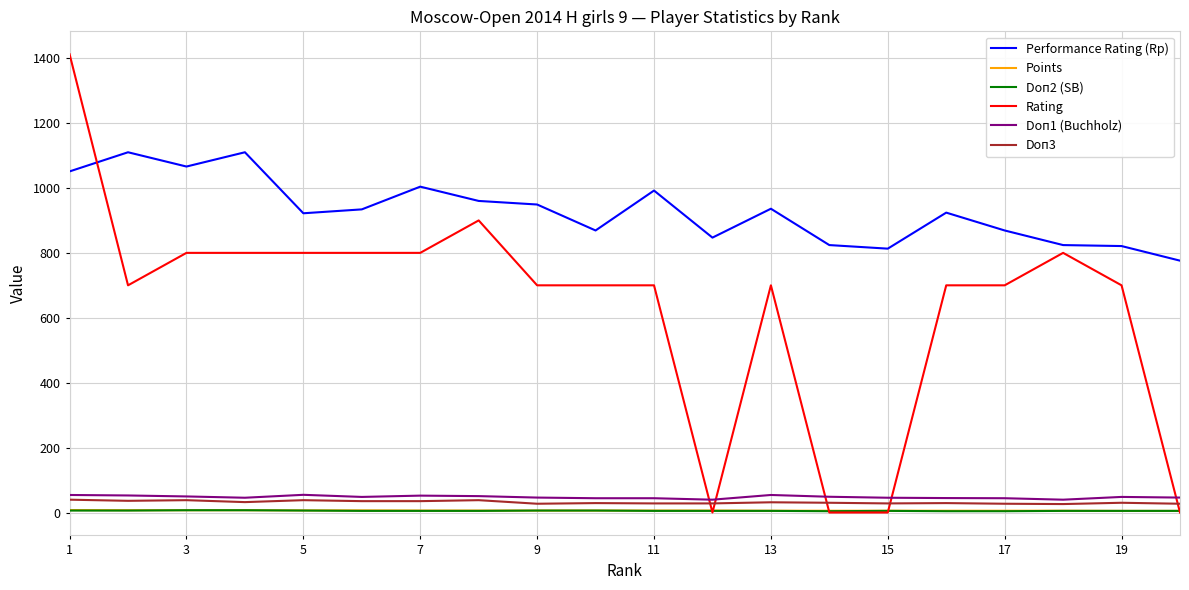

In Doп3, how many points are higher than both neighbors (excluding endpoints)?

7